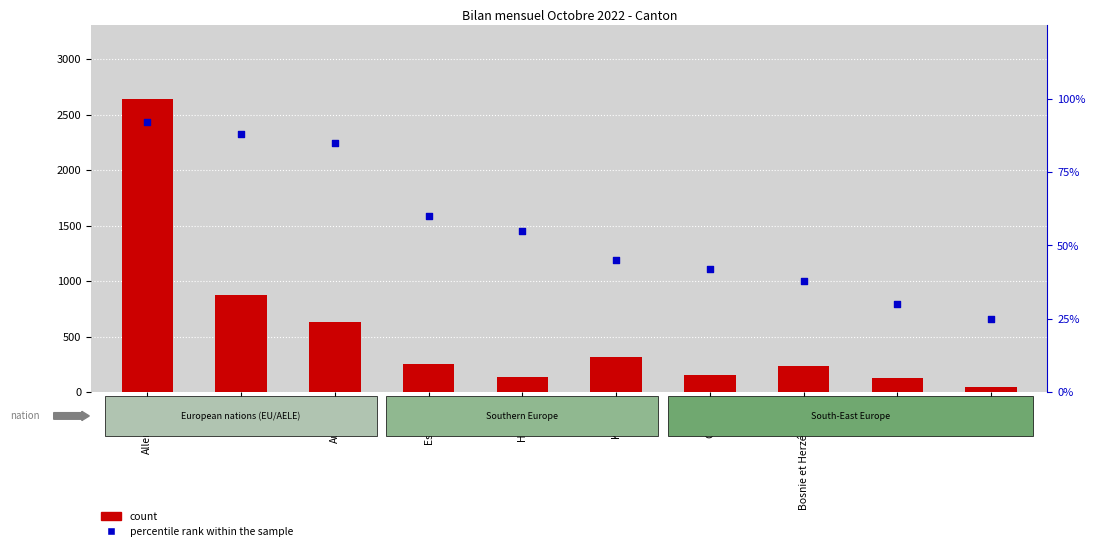

Which series has the widest spread of Y values?

count